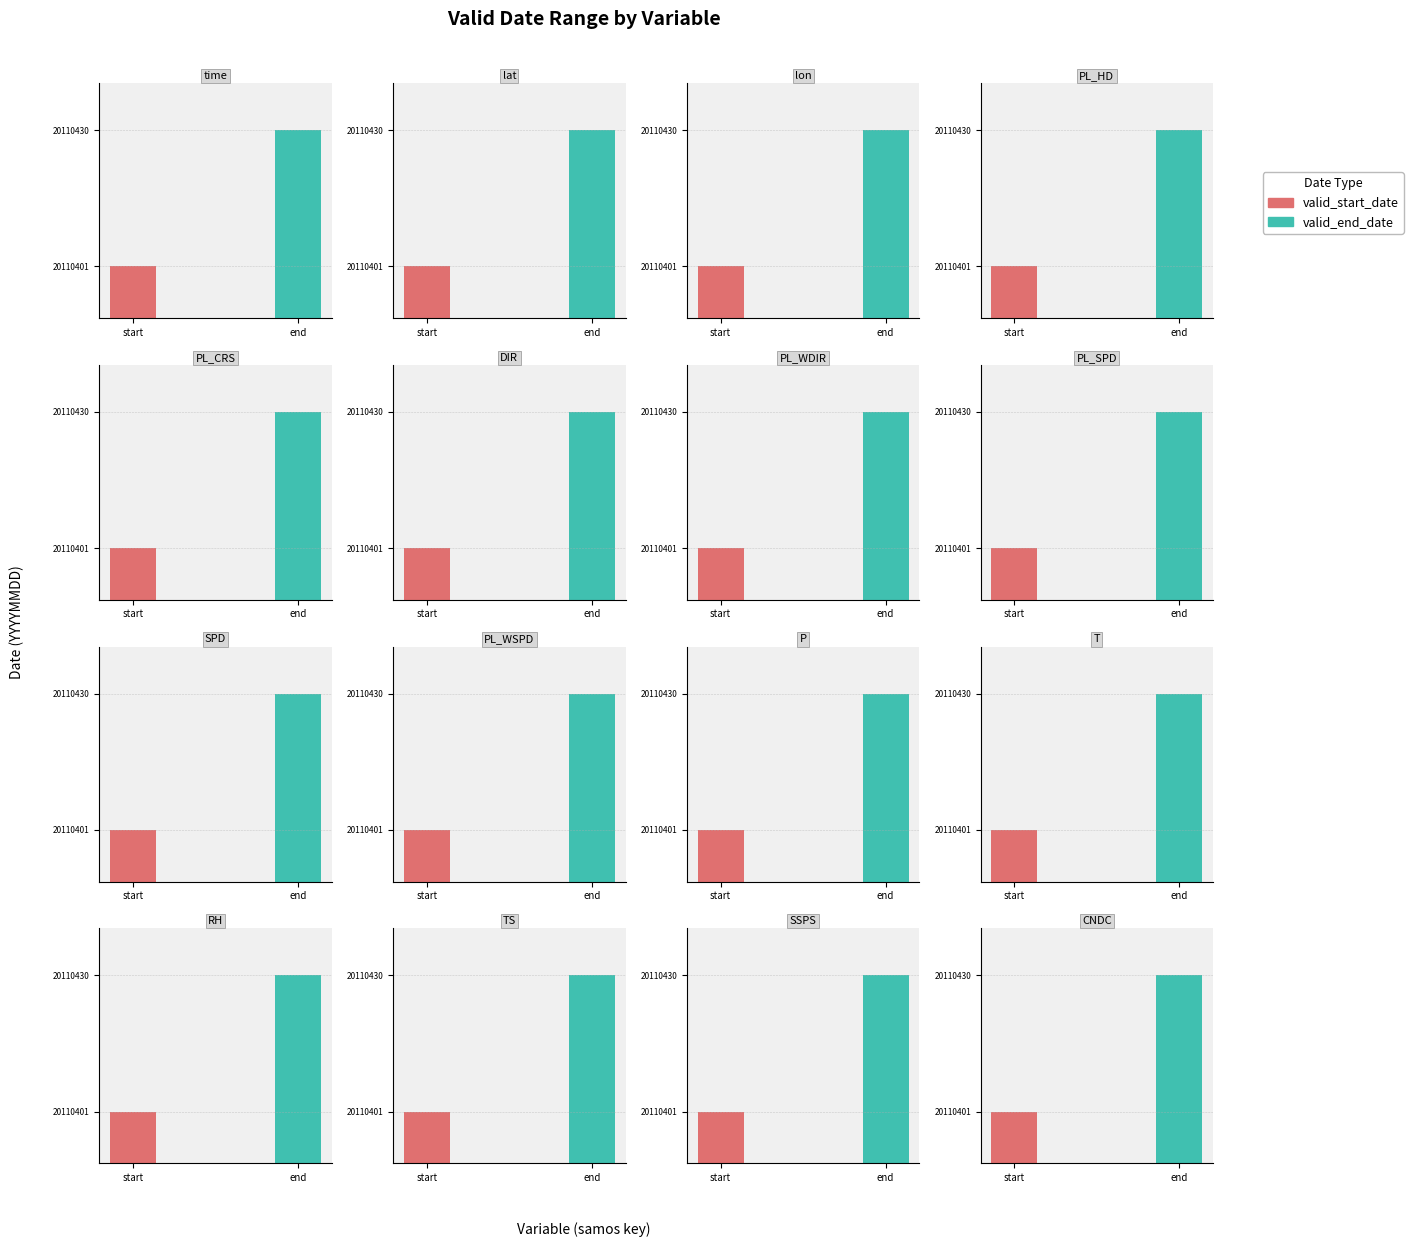

What is the average value of the valid_end_date series?

20110430